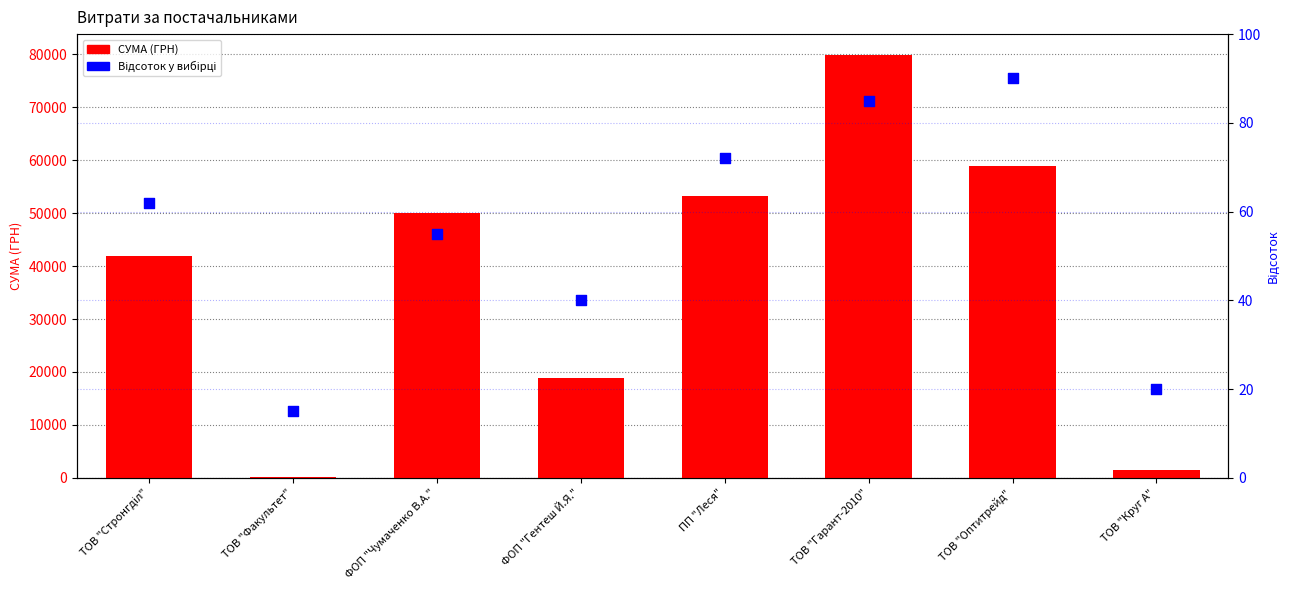

Which series reaches the minimum Y coordinate?

Відсоток у вибірці